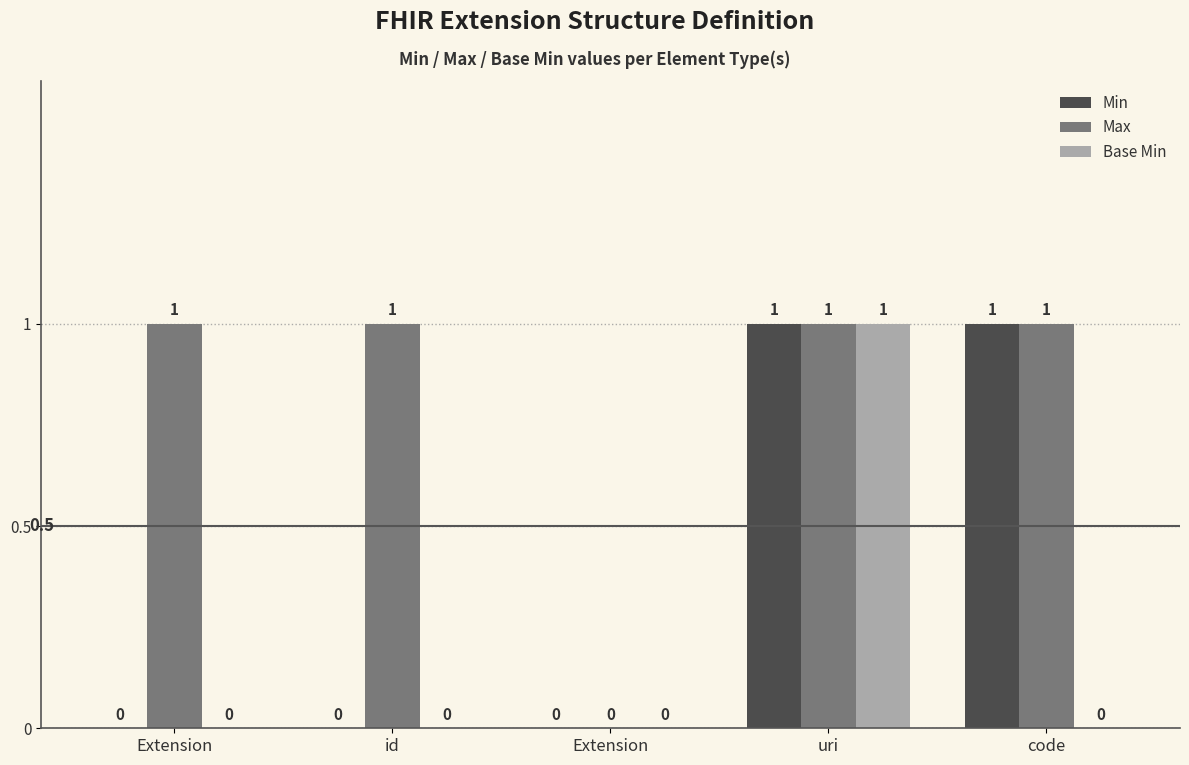

Reading left to right, transcribe all the data shown in this chart.

Min: Extension=0	id=0	Extension=0	uri=1	code=1
Max: Extension=1	id=1	Extension=0	uri=1	code=1
Base Min: Extension=0	id=0	Extension=0	uri=1	code=0